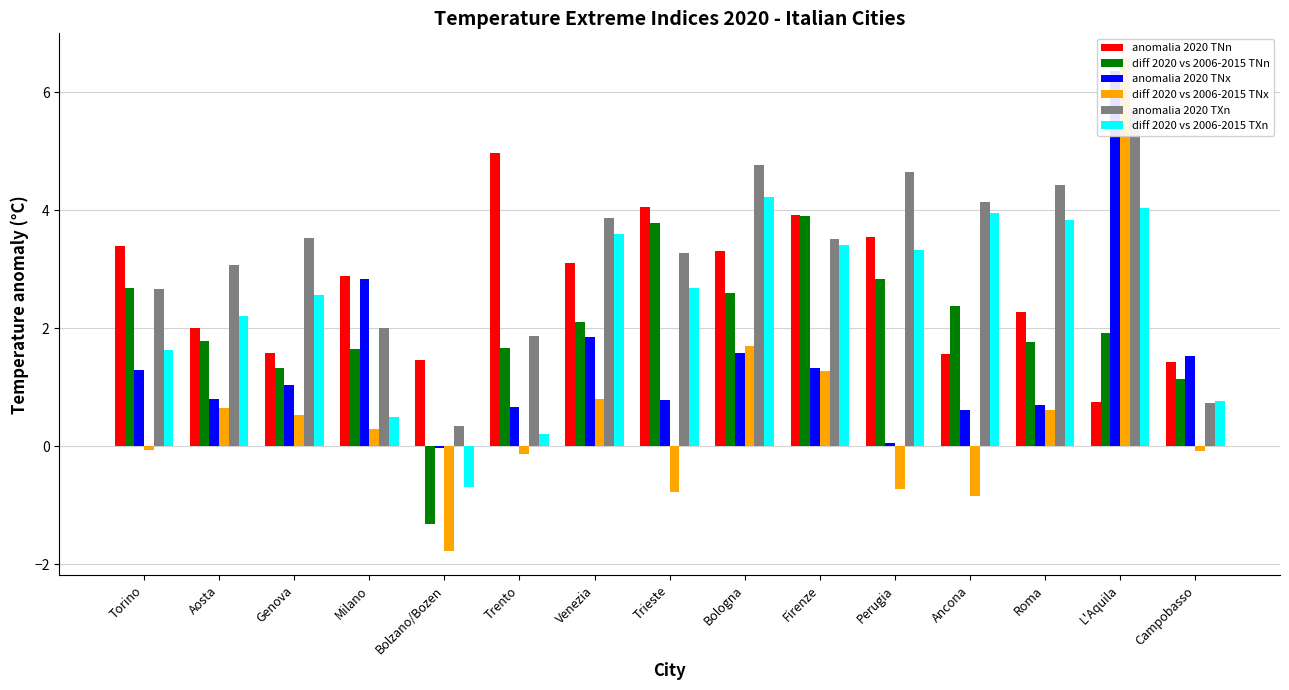

True or false: diff 2020 vs 2006-2015 TNn has a value of 2.1 at Venezia.

True